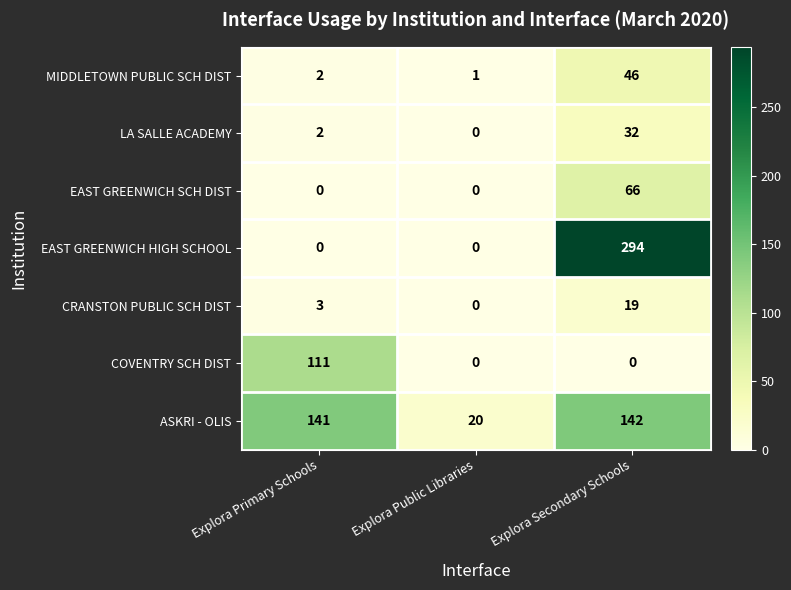

Which series has the largest range (max minus min)?

EAST GREENWICH HIGH SCHOOL